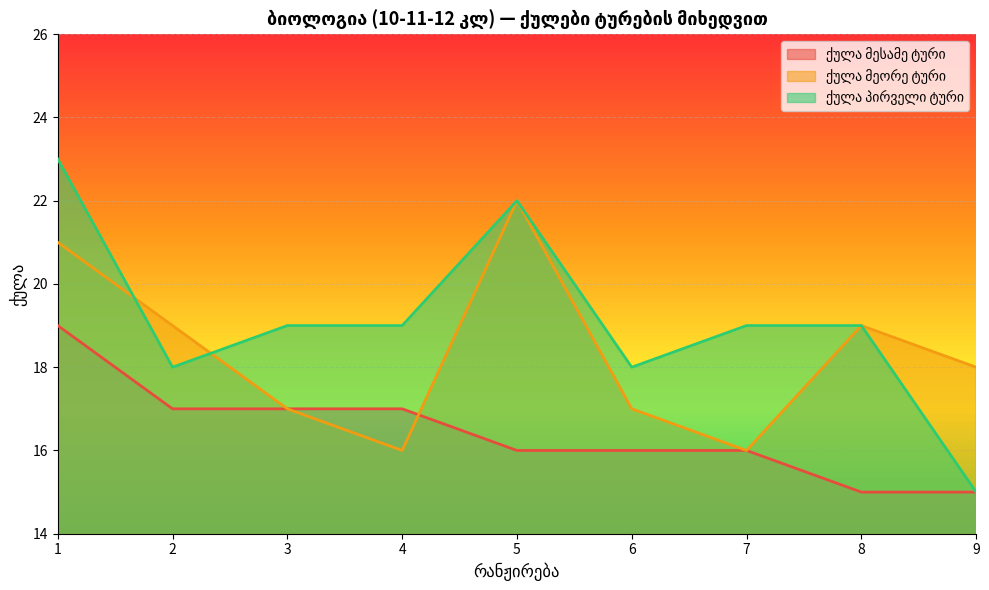

Reading right to left, what are all the values shown in this chart?

ქულა მესამე ტური: 9=15	8=15	7=16	6=16	5=16	4=17	3=17	2=17	1=19
ქულა მეორე ტური: 9=18	8=19	7=16	6=17	5=22	4=16	3=17	2=19	1=21
ქულა პირველი ტური: 9=15	8=19	7=19	6=18	5=22	4=19	3=19	2=18	1=23